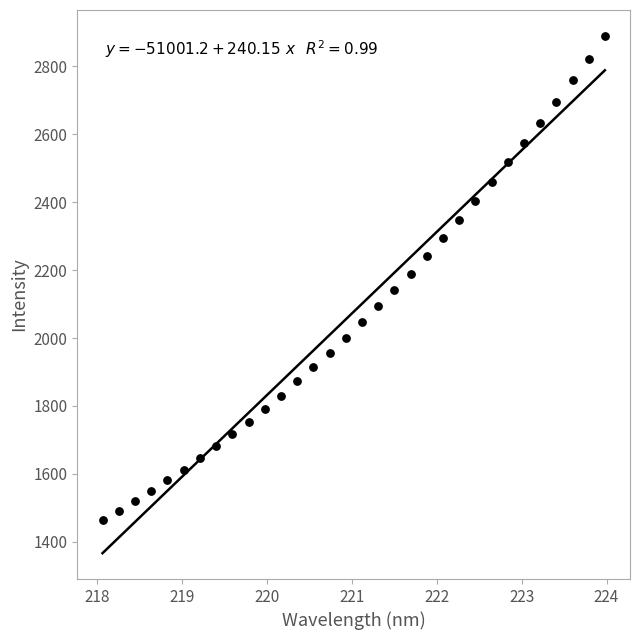

What is the range of Y values (max minus min)?

1425.9